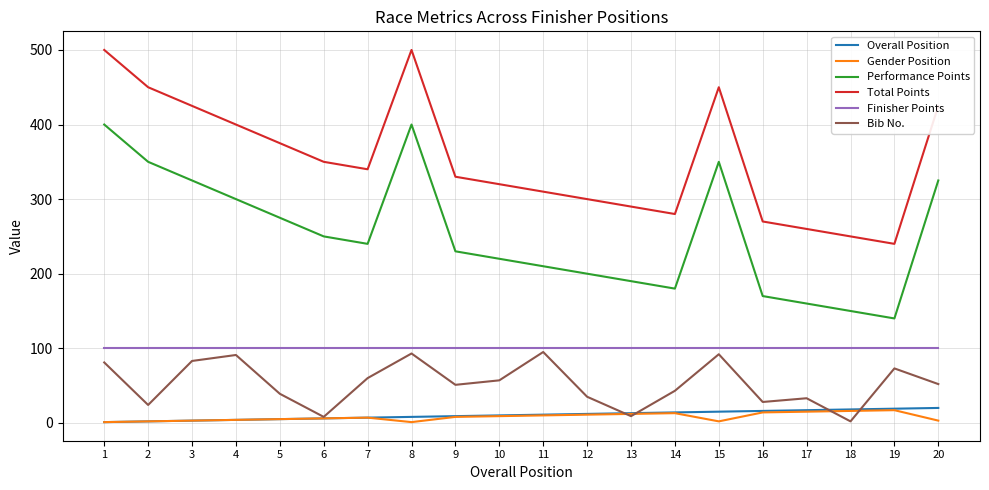

The Overall Position series shows 16 at 16. True or false?

True